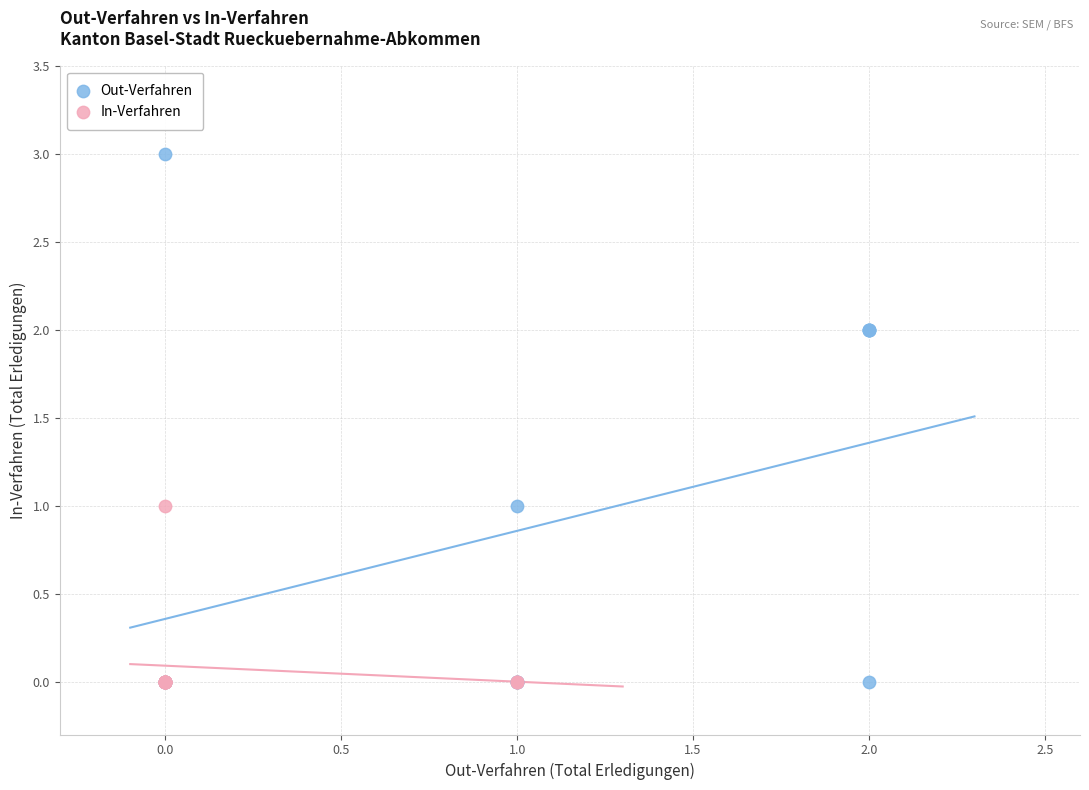

Which series has the widest spread of Y values?

Out-Verfahren